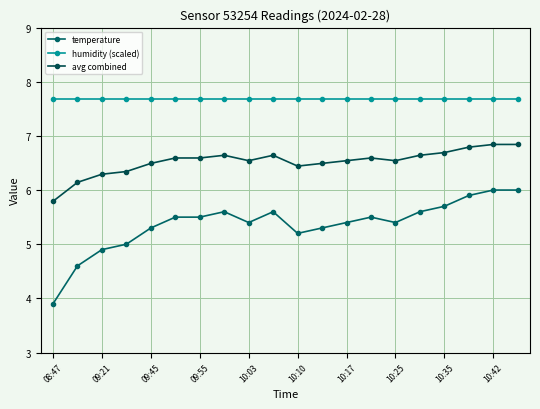

True or false: avg combined and humidity (scaled) intersect in this chart.

False